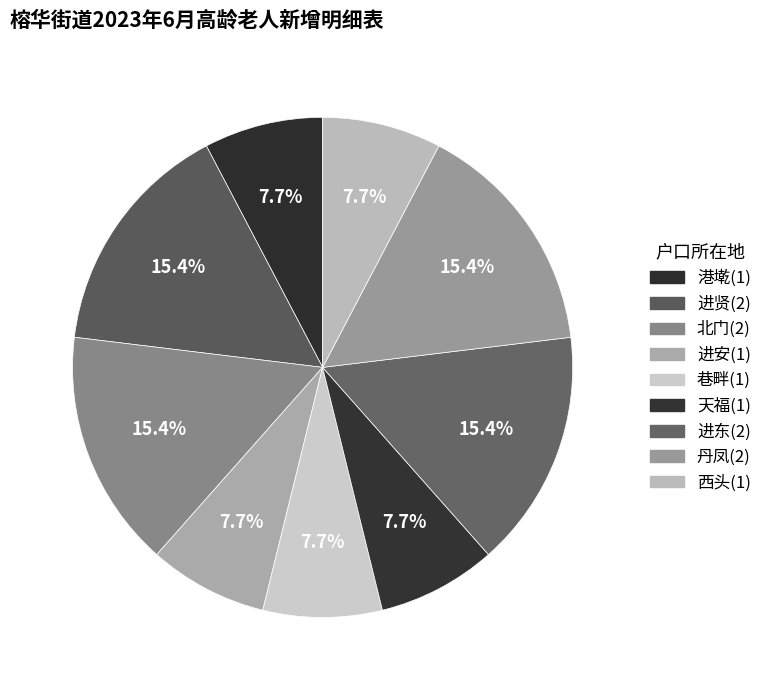

What portion of the pie excludes 港墘?

92.3%